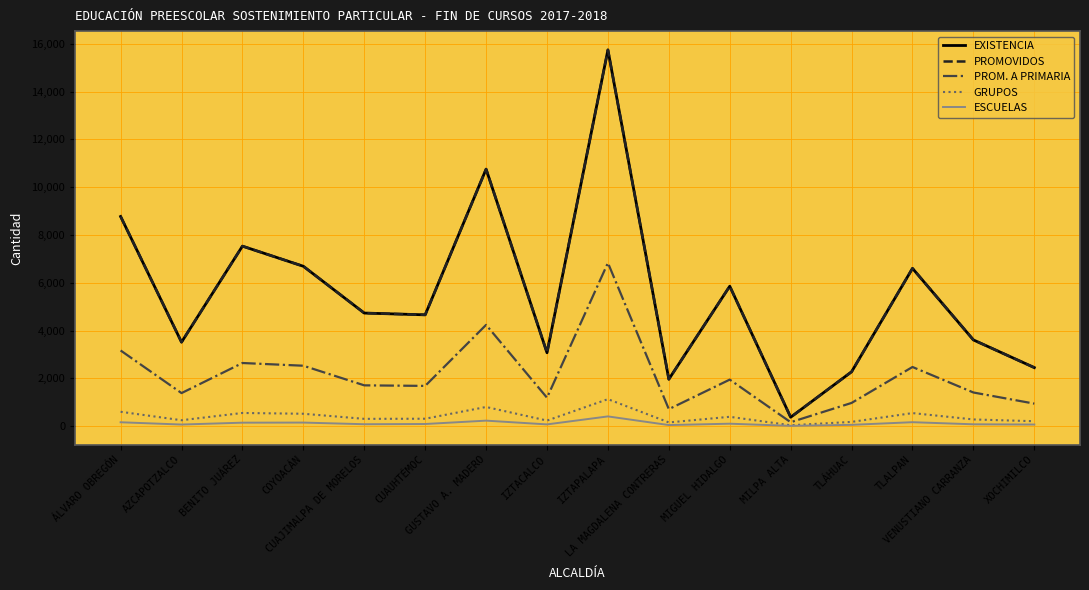

What is the average value of the PROMOVIDOS series?

5539